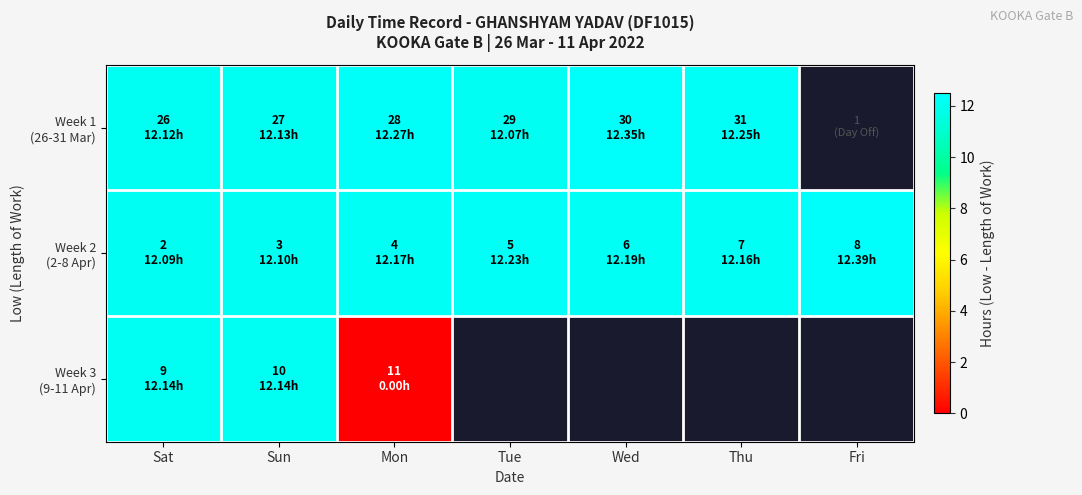

Is the value of Week 1 (26-31 Mar) at Fri greater than the value of Week 2 (2-8 Apr) at Mon?

No